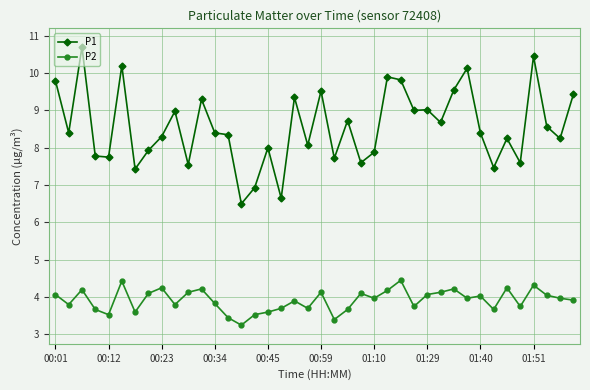

Which series has the largest range (max minus min)?

P1